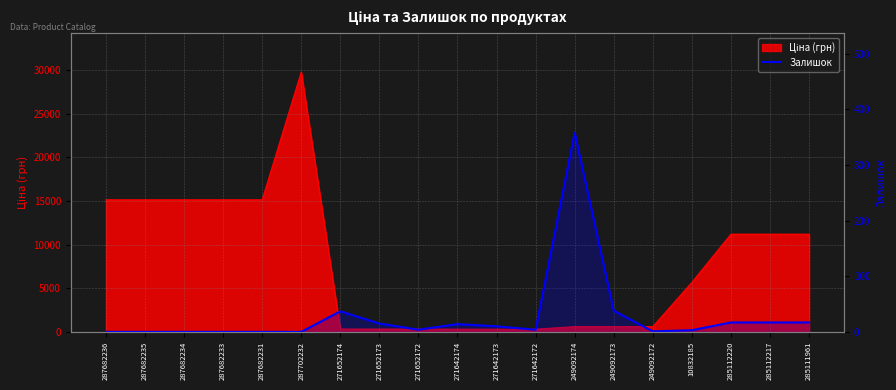

How many values are above zero?

13